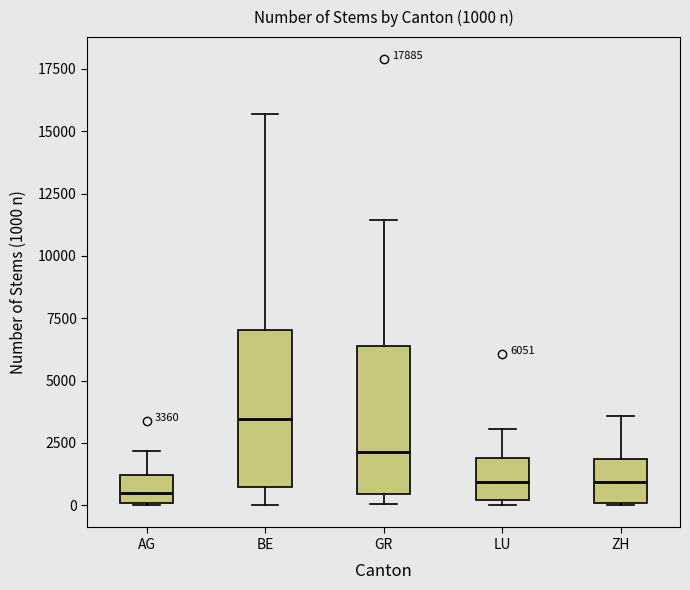

Which box has the highest median line?

BE